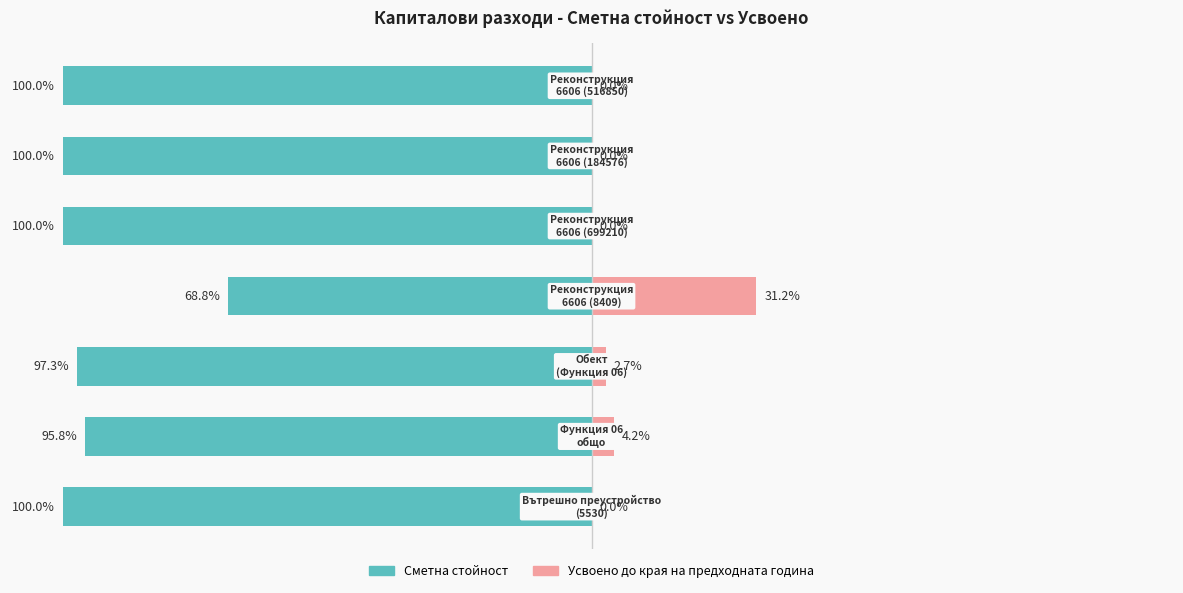

Count the number of categories in the chart.

7